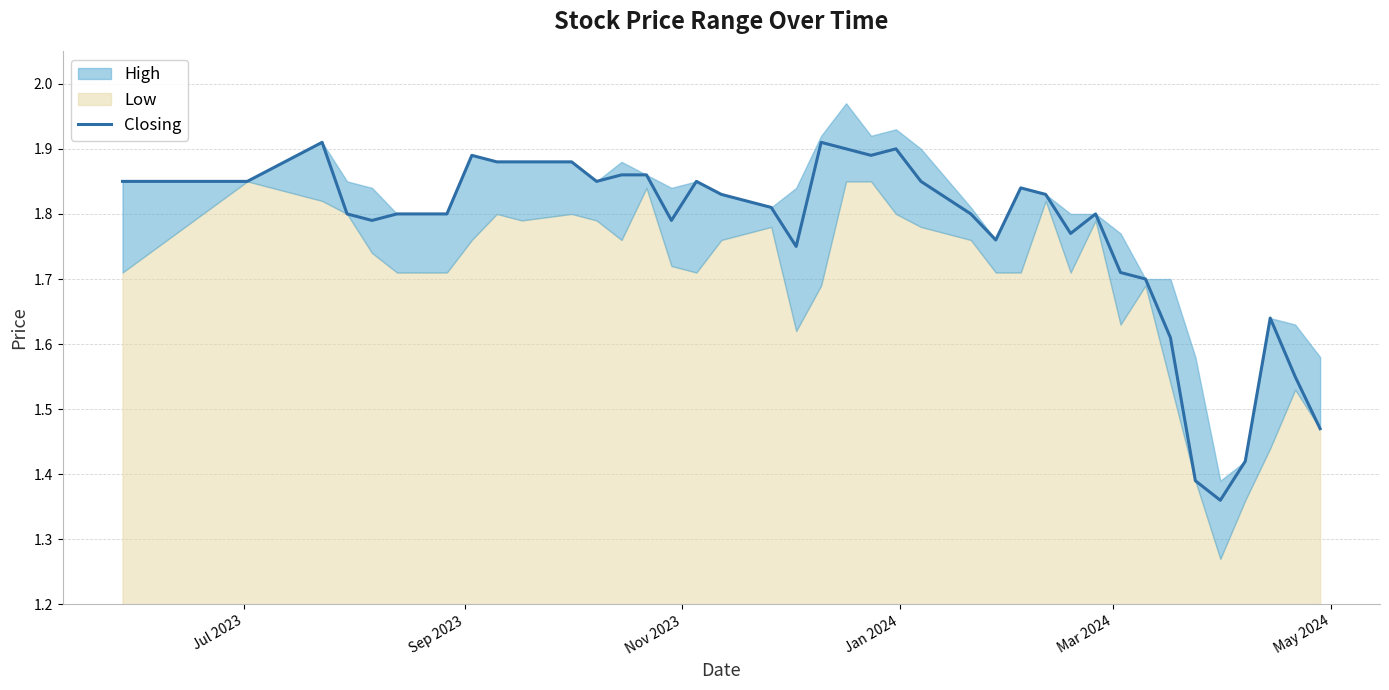

Reading right to left, extract all data points from this chart.

1.5	1.6	1.6	1.4	1.4	1.4	1.6	1.7	1.7	1.8	1.8	1.8	1.8	1.8	1.8	1.9	1.9	1.9	1.9	1.9	1.8	1.8	1.8	1.9	1.8	1.9	1.9	1.9	1.9	1.9	1.9	1.9	1.8	1.8	1.8	1.8	1.8	1.9	1.9	1.9